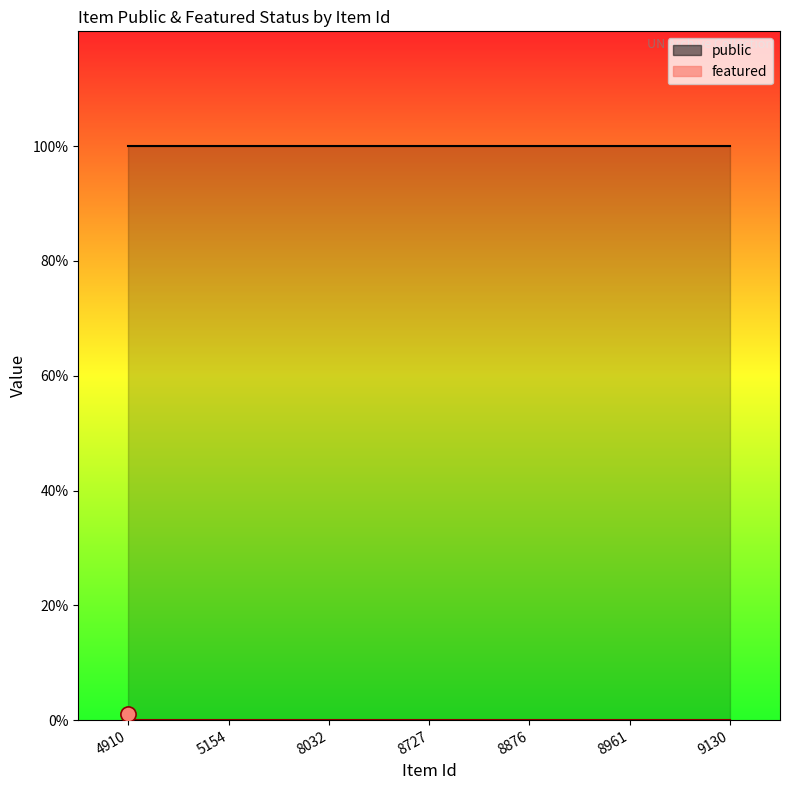

Which series reaches the minimum Y coordinate?

featured